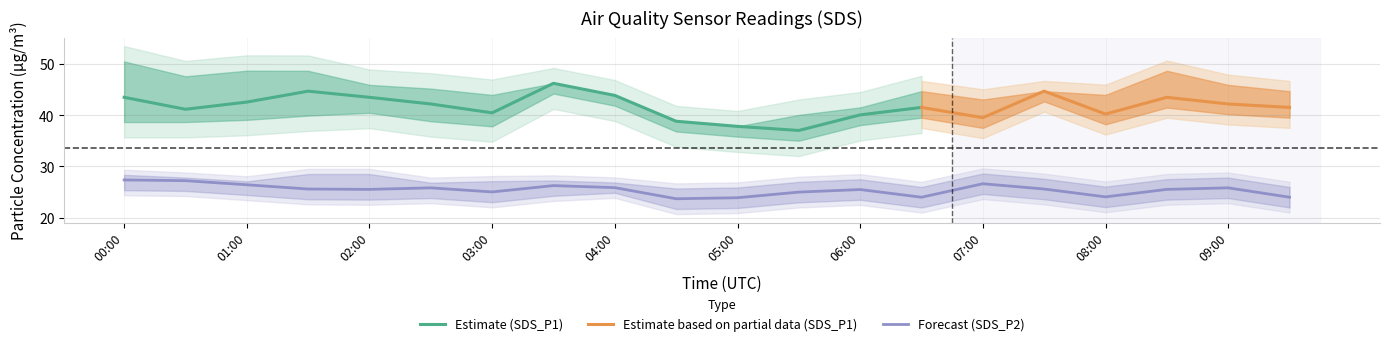

What is the sum of the SDS_P2_upper values at 01:30 and 07:30?

56.1